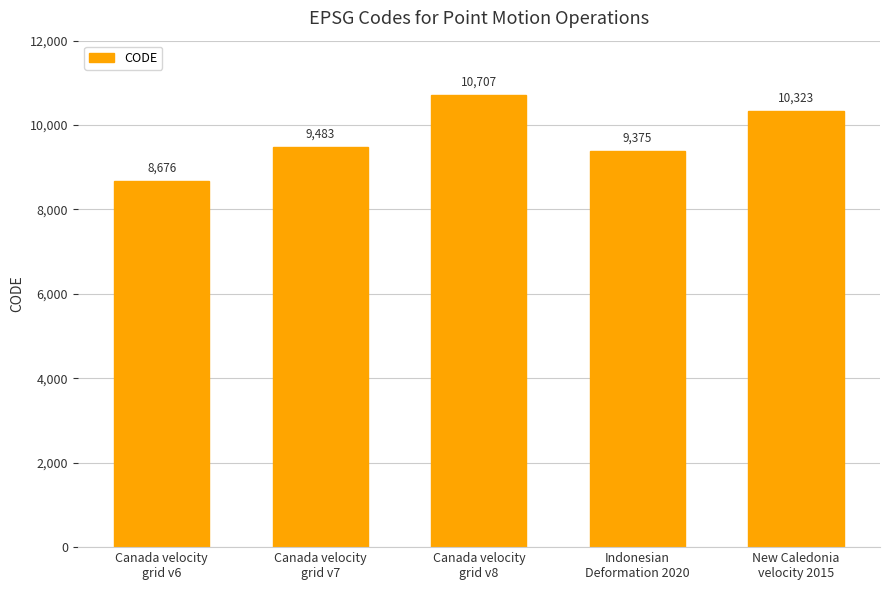

What is the label of the 3rd bar from the left?

Canada velocity
grid v8